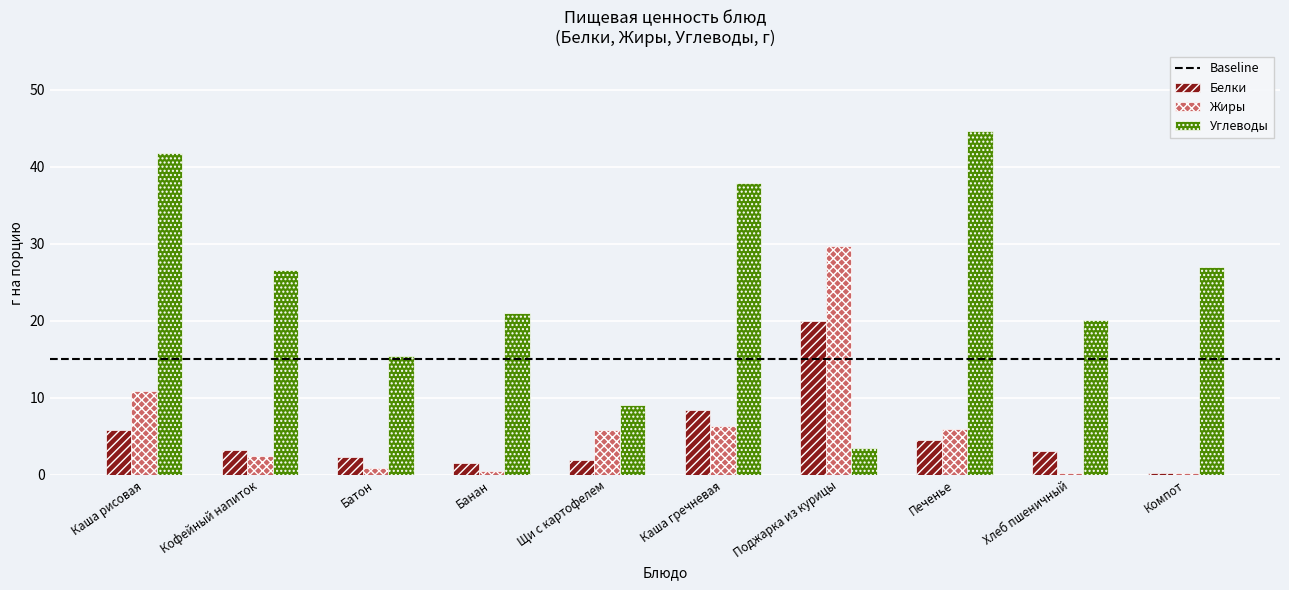

The value of Углеводы at Щи с картофелем is 9.1. True or false?

True